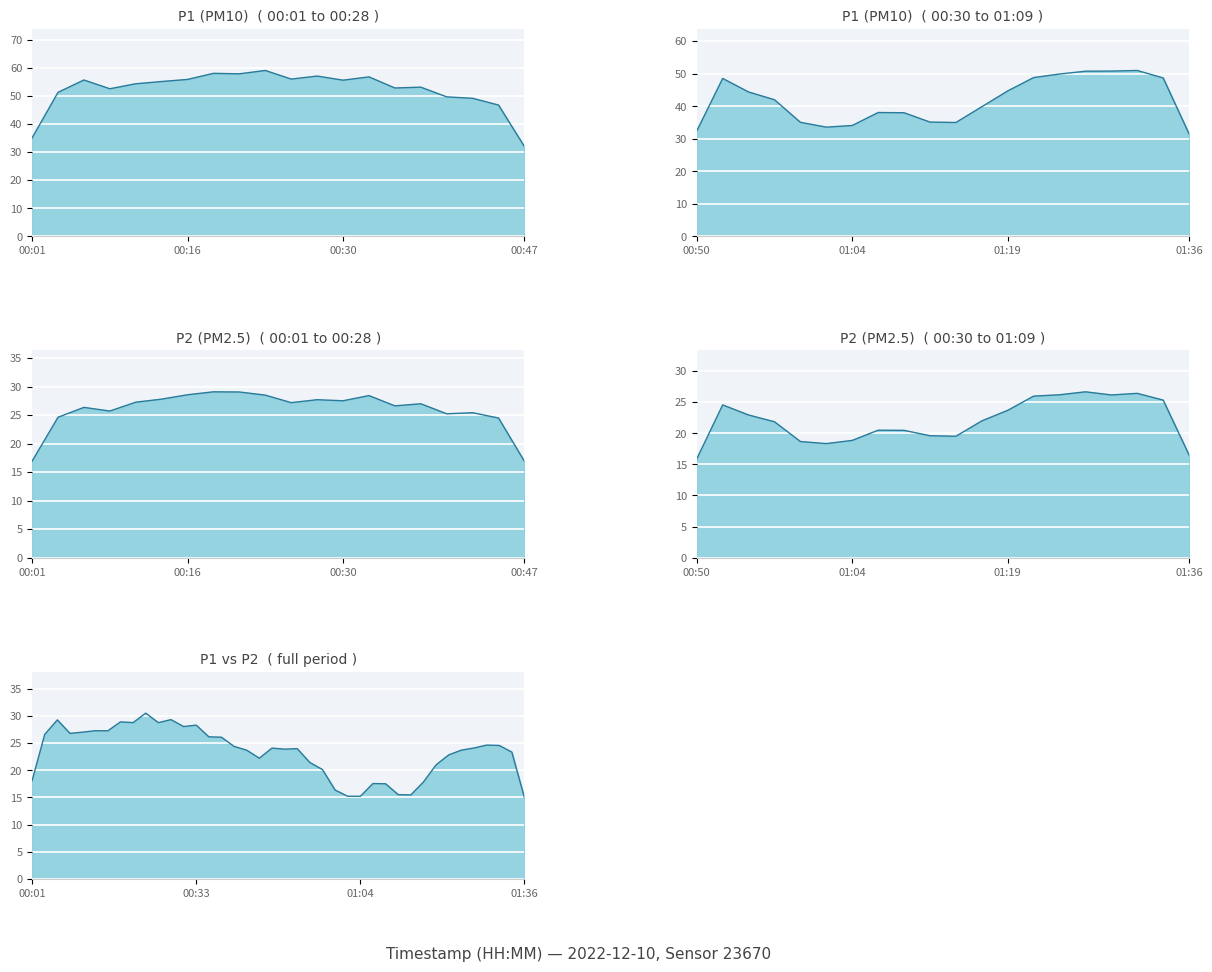

What are all the series names shown in the legend?

P1, P2